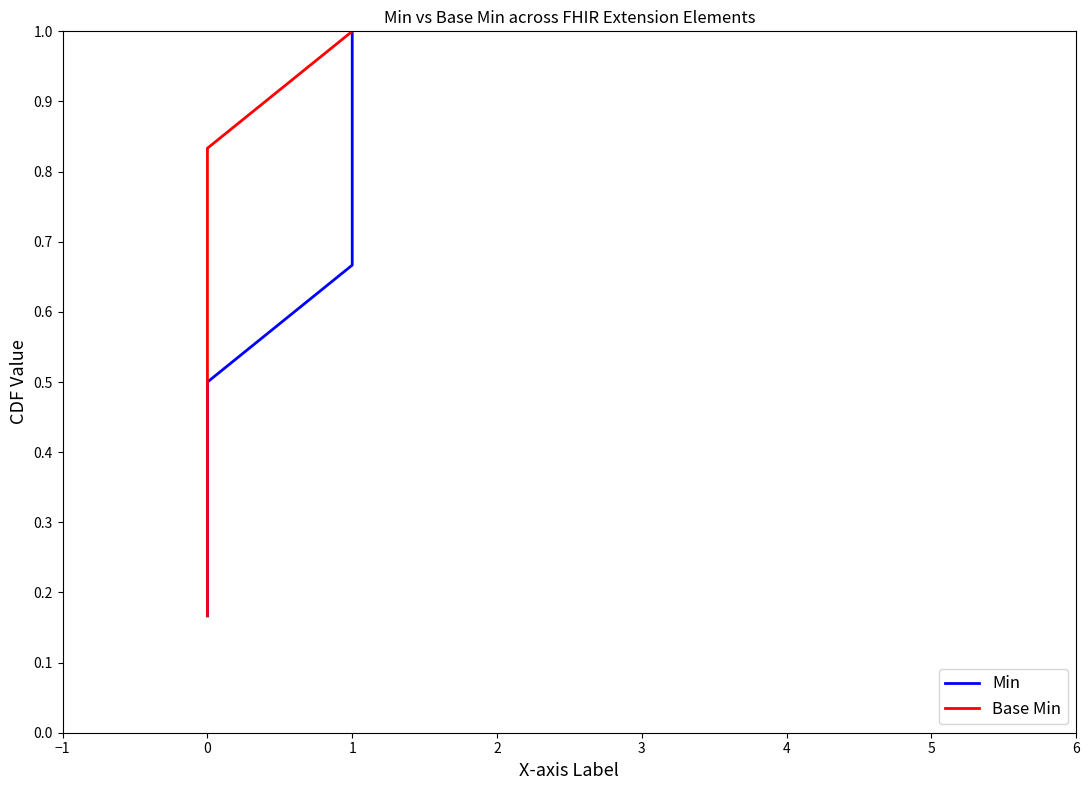

What is the total value across all series at 0?

0.7